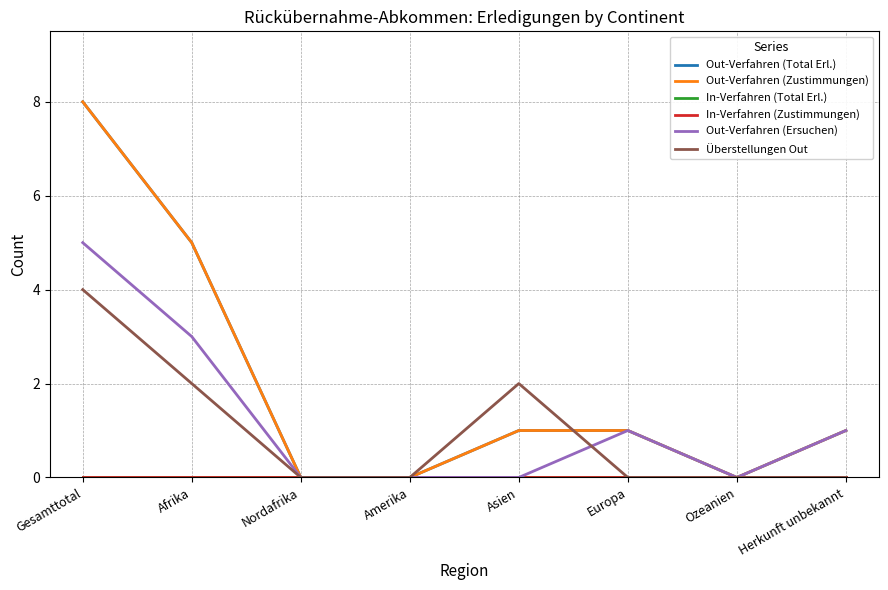

What is the difference between the maximum and minimum values in the Out-Verfahren (Ersuchen) series?

5